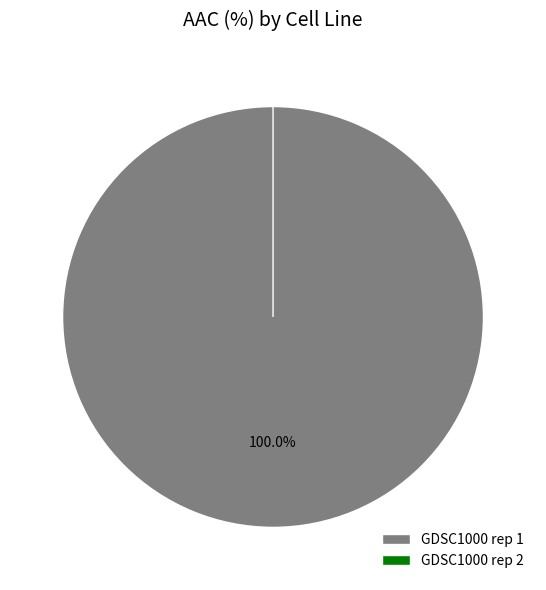

Is it true that GDSC1000 rep 1 is 100% of the pie?

True